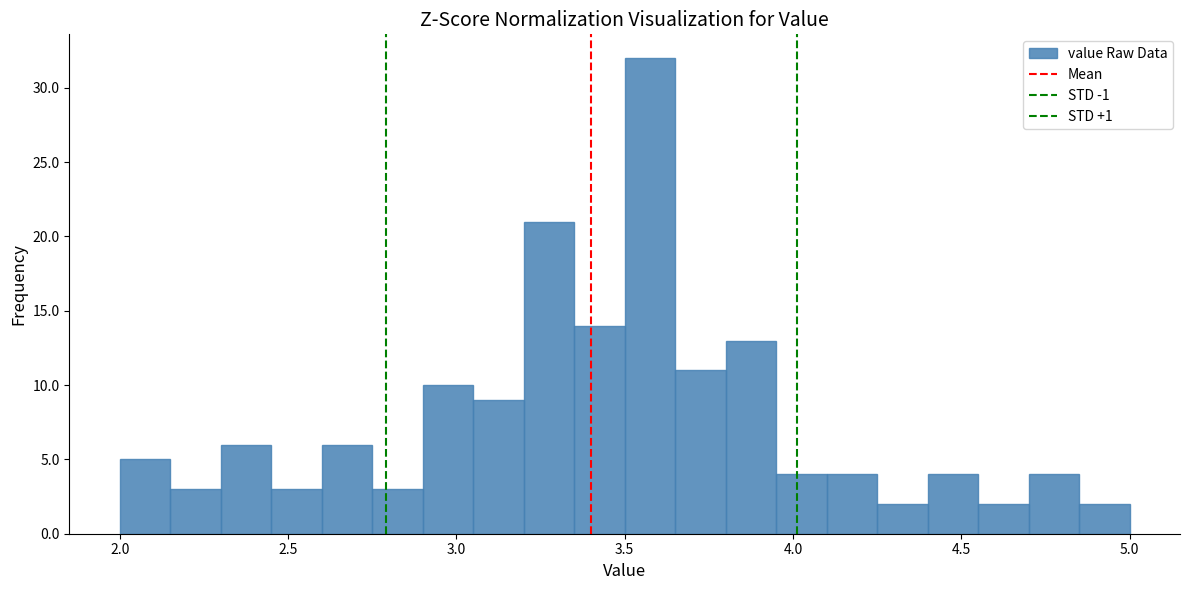

Around what value on the x-axis is the tallest bar? Give the approximate position of its centre, as read against the axis.

3.60